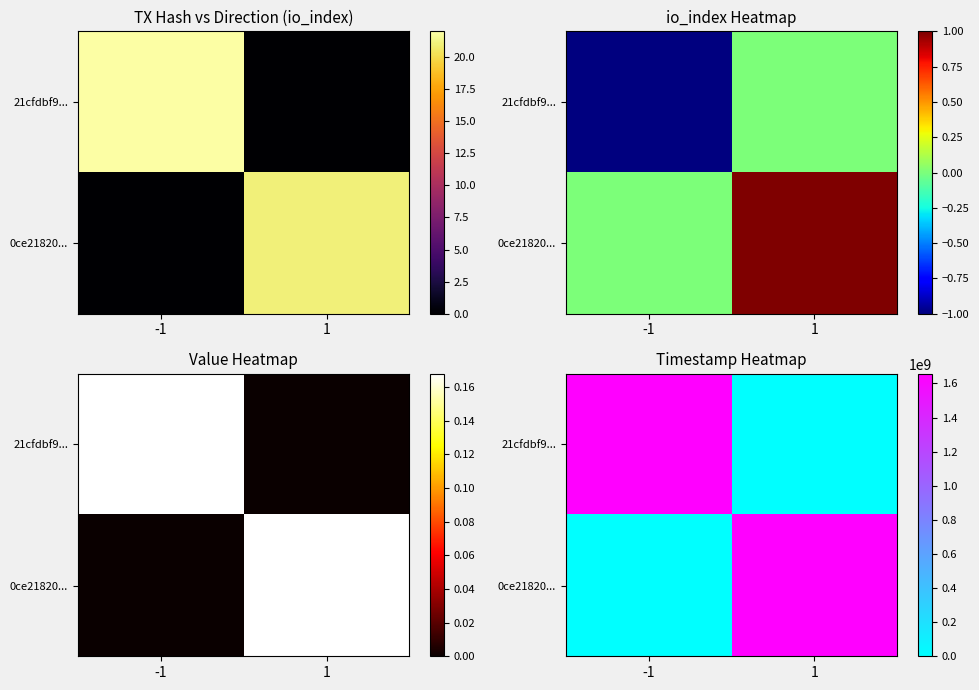

What is the spread (max minus min) of values at -1?

1656660673